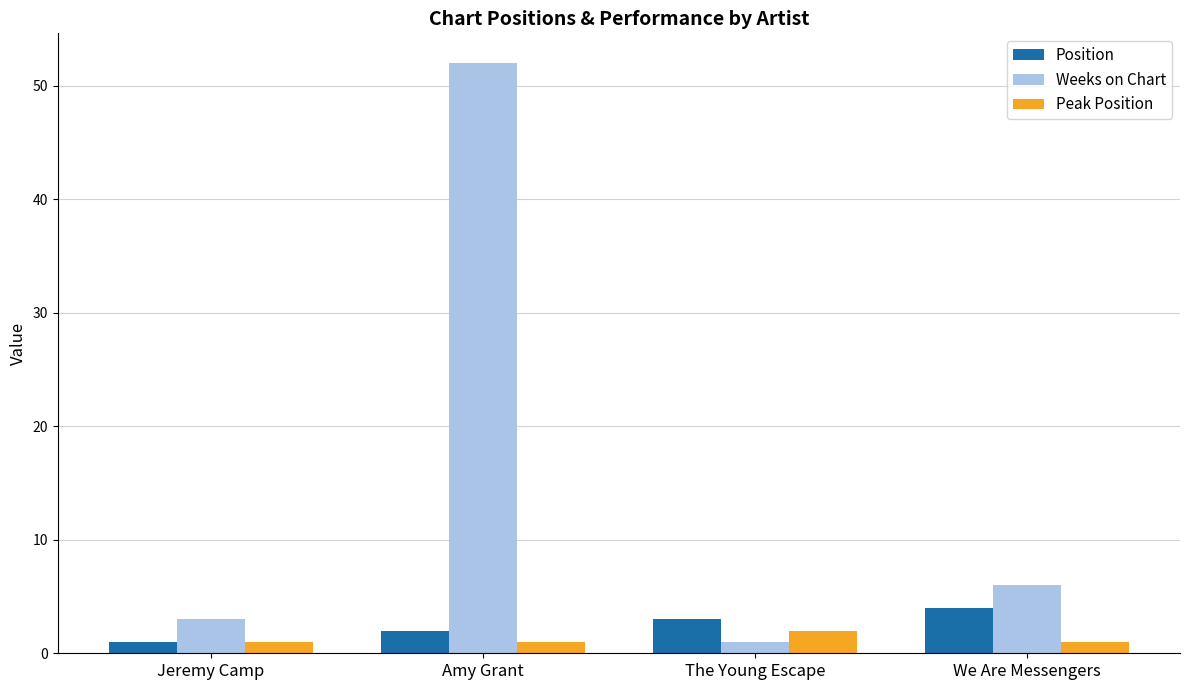

What is the average value of the Weeks on Chart series?

16